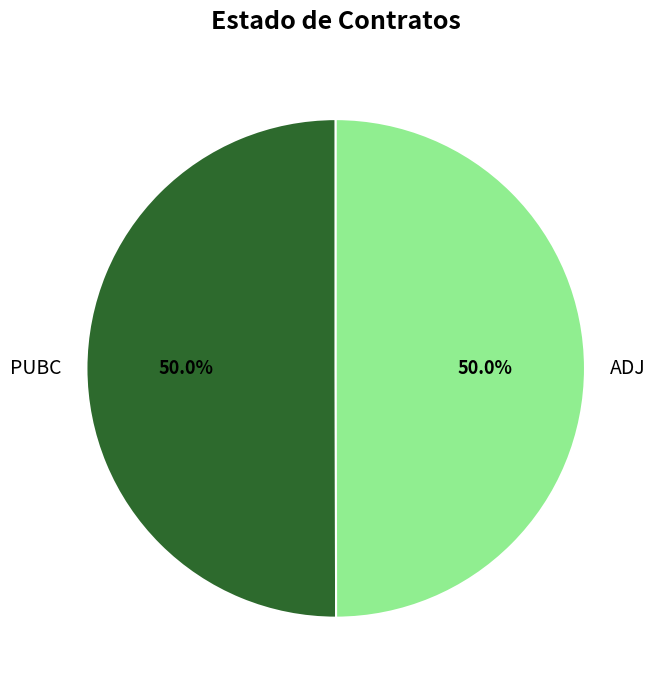

The PUBC slice represents 50% of the pie. True or false?

True